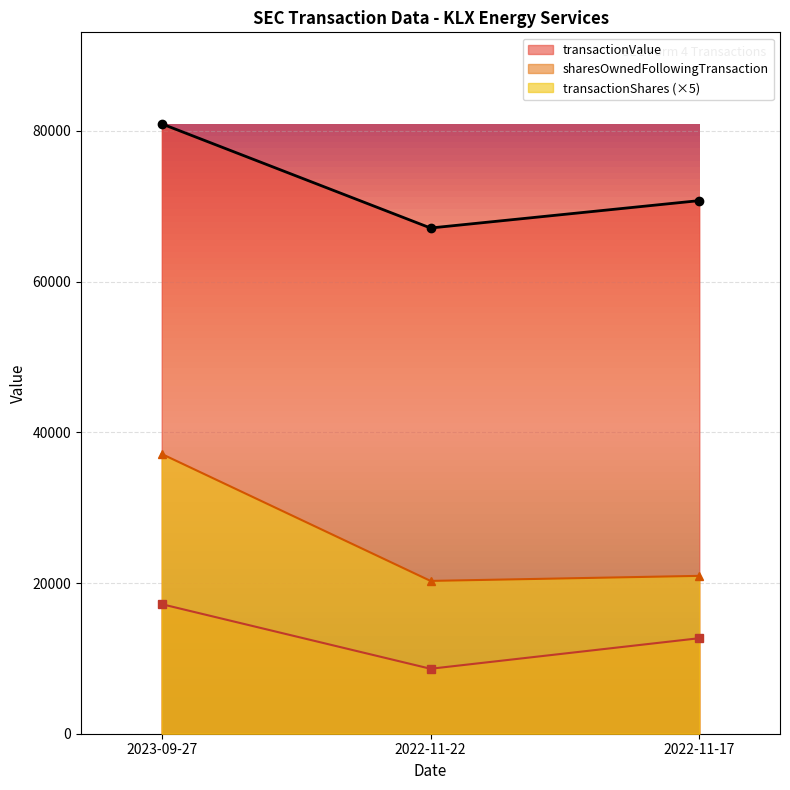

Which category has the highest value across all series?

2023-09-27